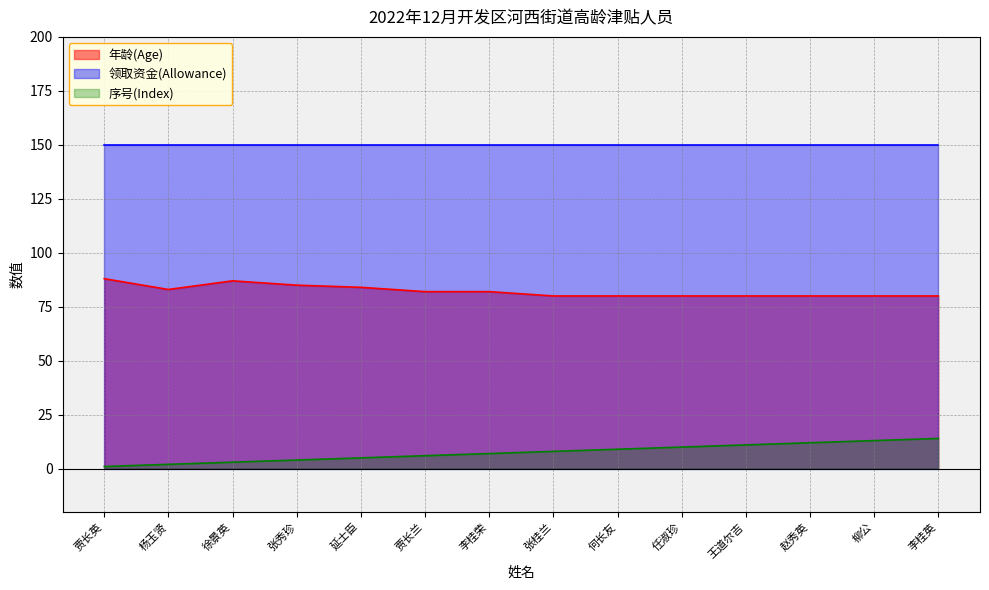

Count the number of categories in the chart.

14